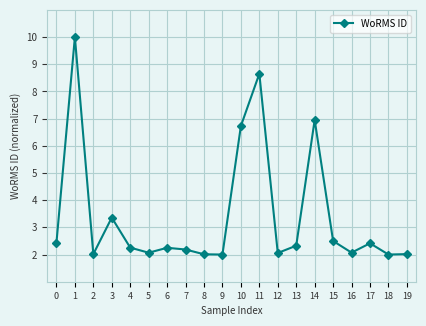

Is it true that the value at 2 is 2.0?

True